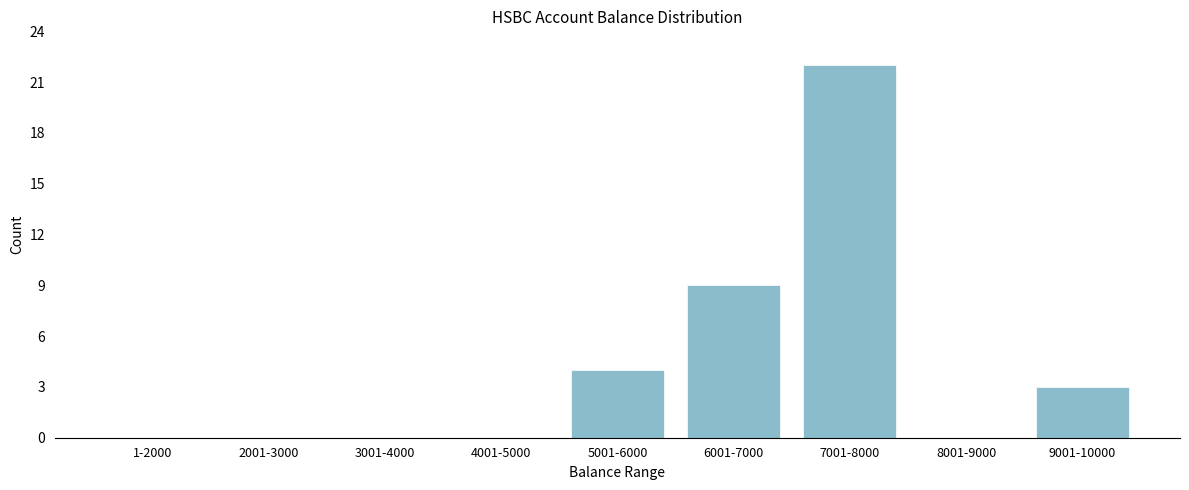

Reading right to left, what are all the values shown in this chart?

9001-10000=3	8001-9000=0	7001-8000=22	6001-7000=9	5001-6000=4	4001-5000=0	3001-4000=0	2001-3000=0	1-2000=0